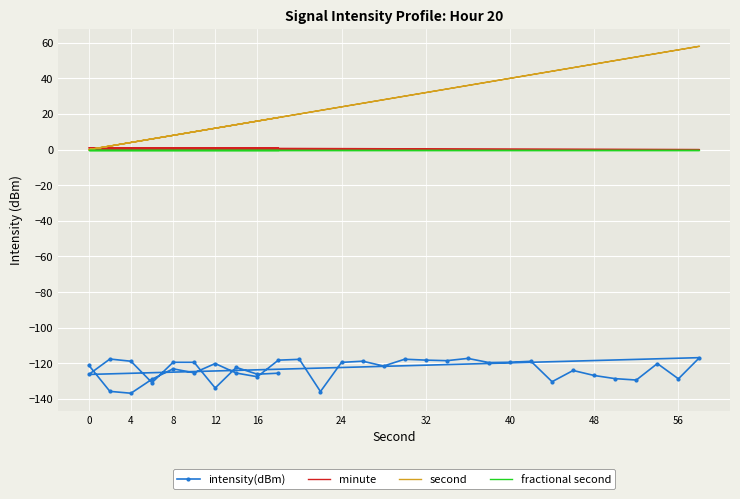

Which series has the largest total across all categories?

second